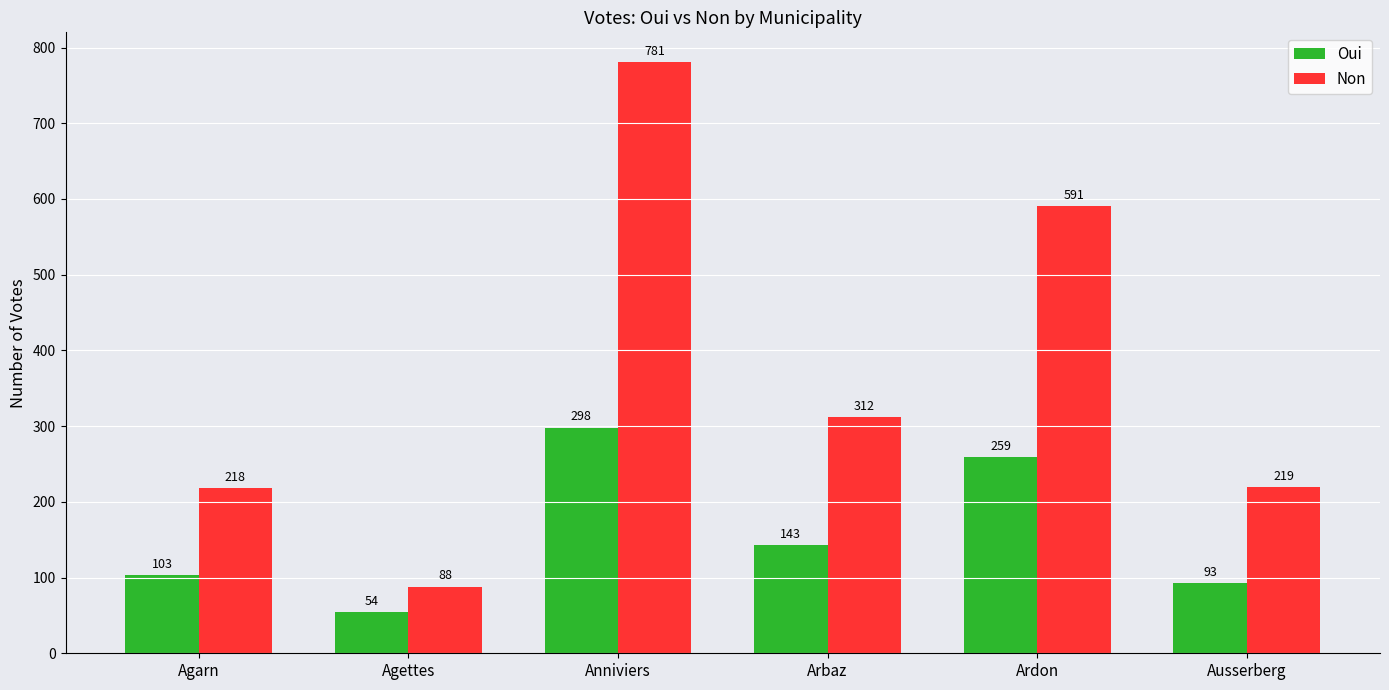

What are all the series names shown in the legend?

Oui, Non